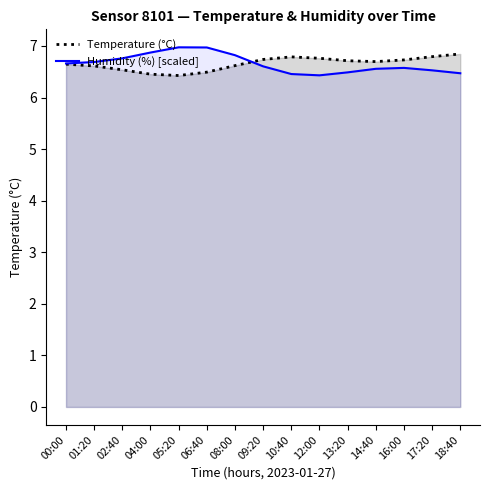

What is the total value across all series at 17:20?

13.3